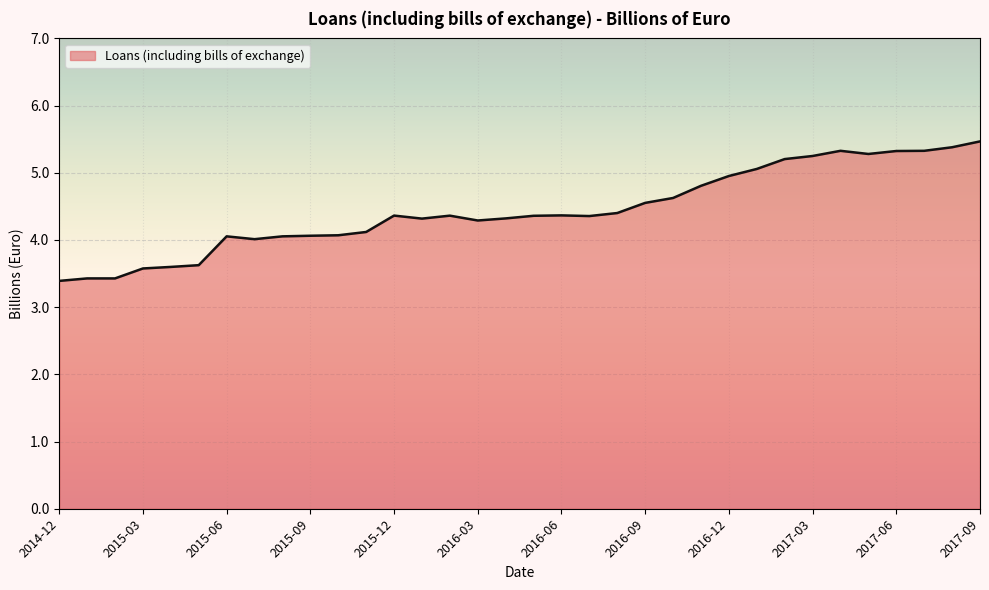

What is the difference between the maximum and minimum values?

2.1